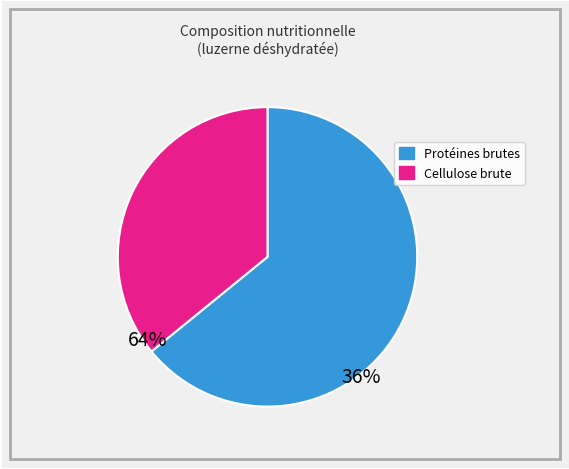

Is there any slice that represents more than half of the pie?

Yes